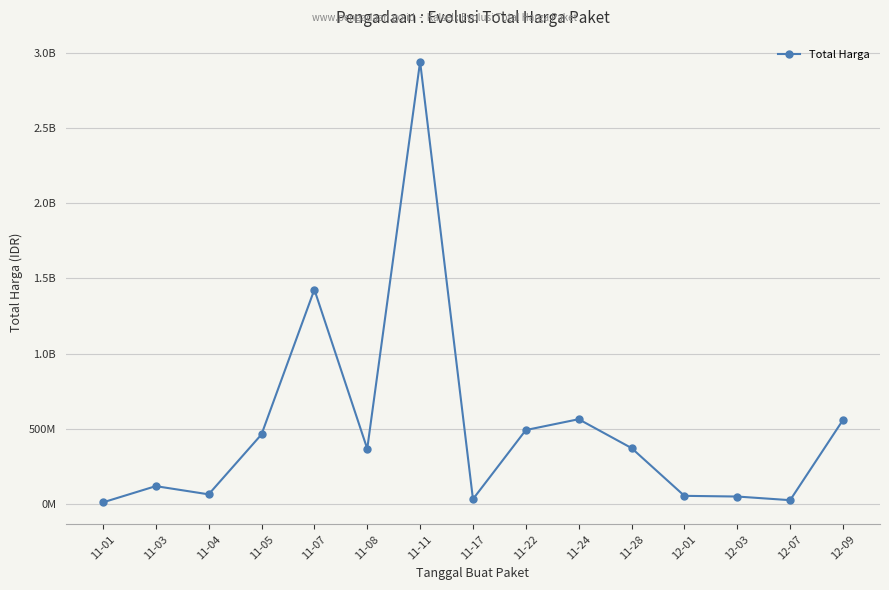

Which label corresponds to the smallest value in the chart?

11-01